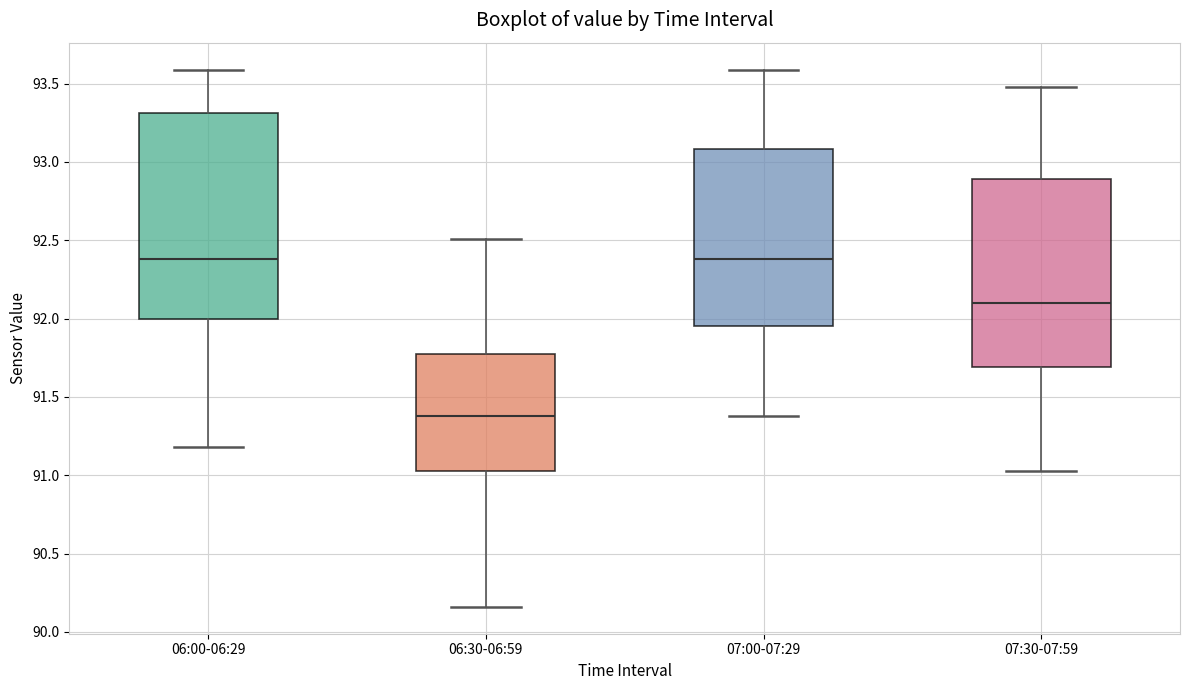

Where is the upper edge of the box for 07:00-07:29 on the y-axis? The values are not printed on the chart, so give them approximately, as read against the axis.

93.10